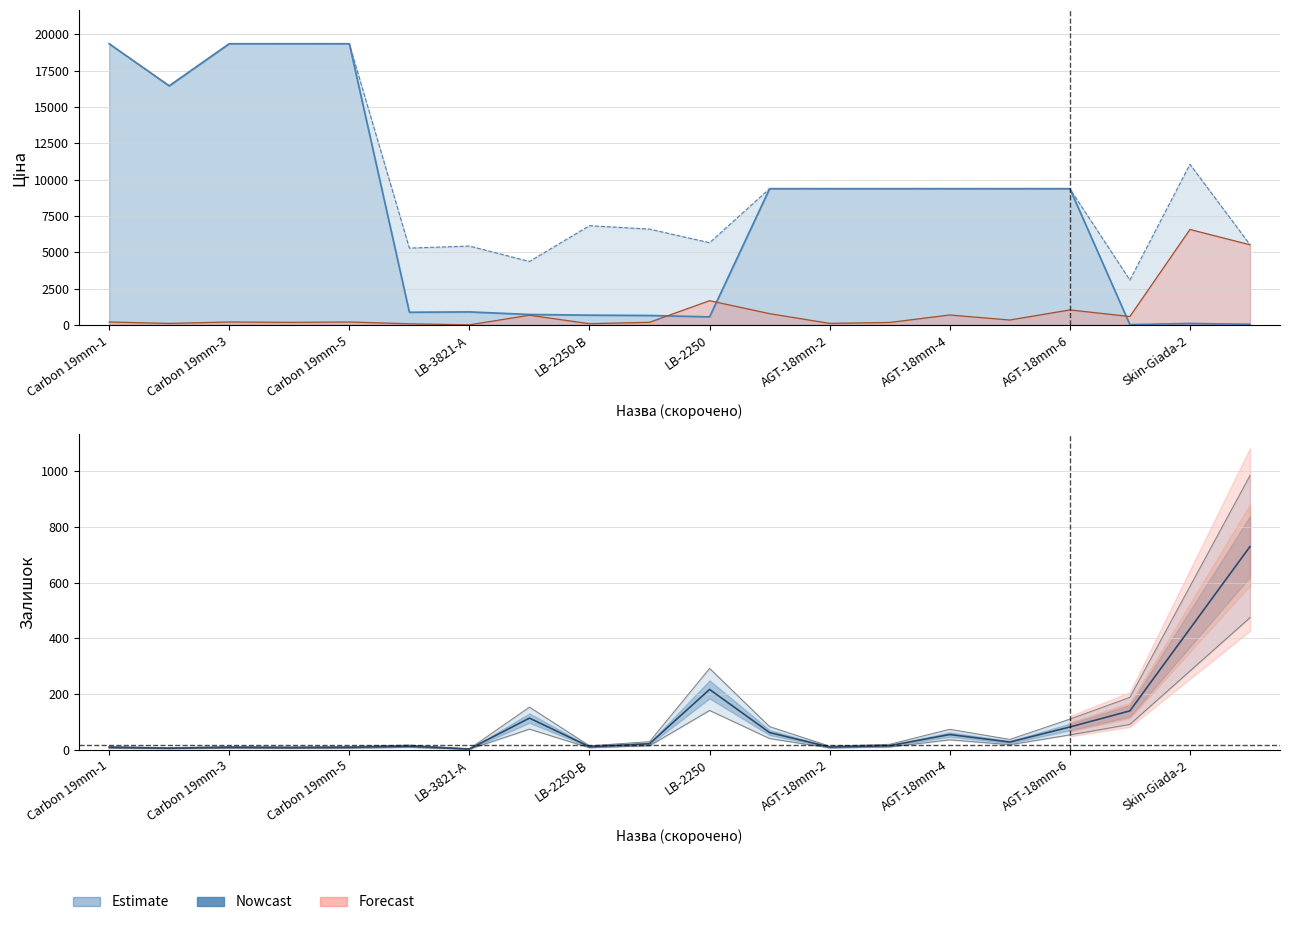

What is the maximum value for Доп. ціна?

19343.1